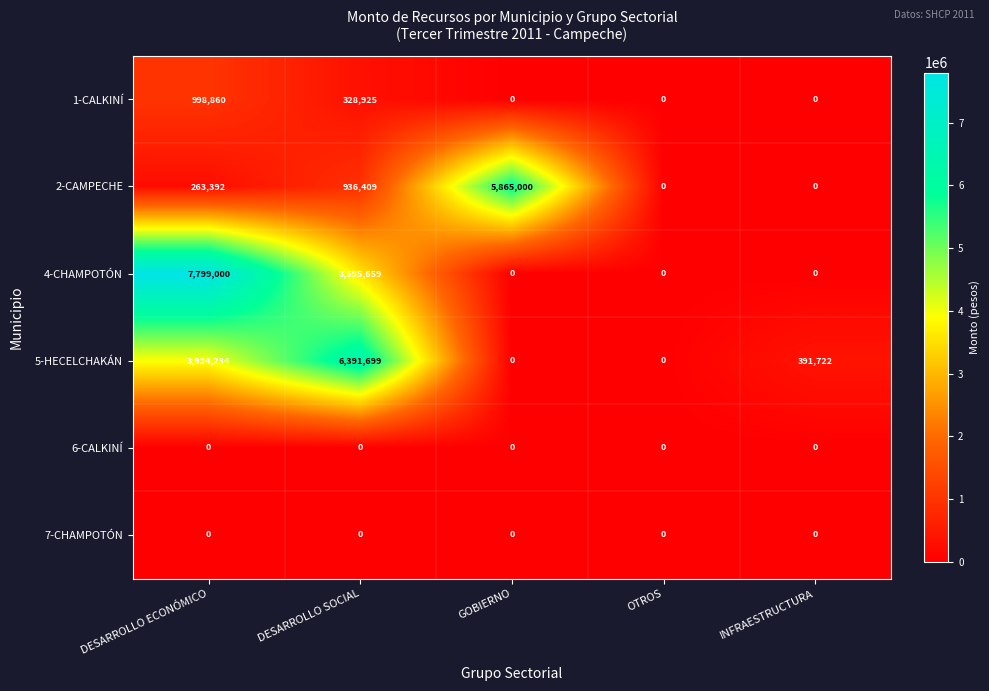

What is the difference between the highest and lowest values at DESARROLLO ECONÓMICO?

7799000